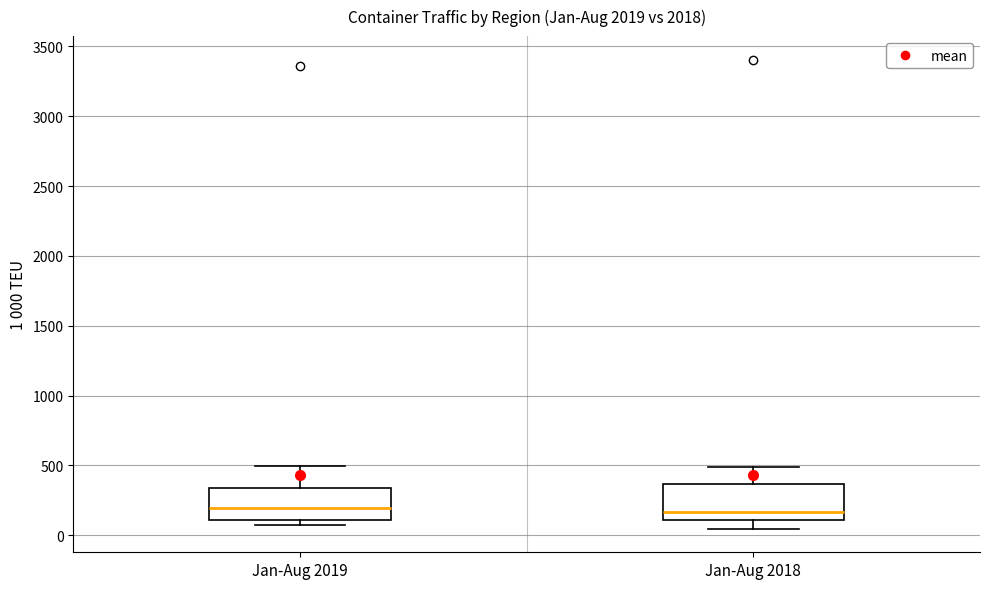

Reading left to right, transcribe this box plot: for each box, give where its median line is, the range the box spans, and where its two whiskers end, as read against the y-axis. The values are not printed on the chart, so give them approximately, as read against the axis.

Jan-Aug 2019: median 200, box 100 to 350, whiskers 50 to 500
Jan-Aug 2018: median 150, box 100 to 350, whiskers 50 to 500